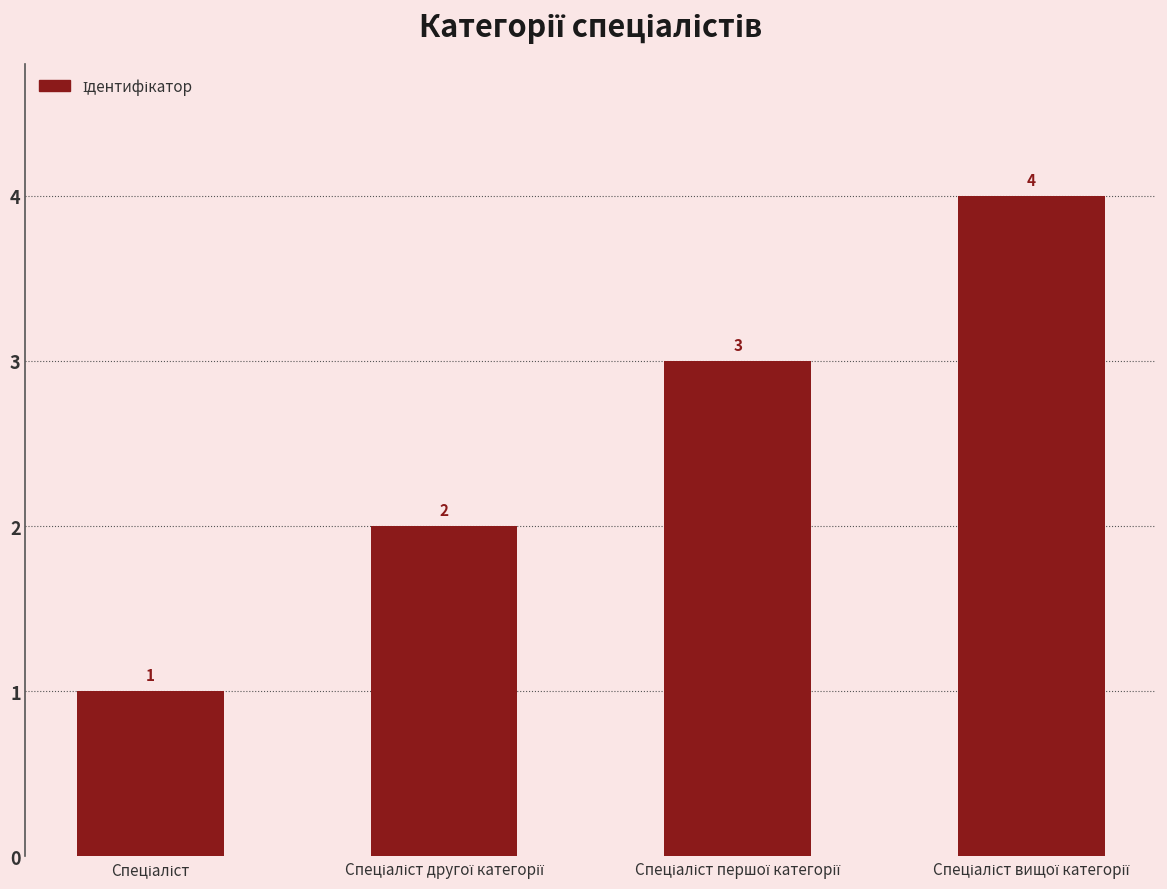

Count the values in the range 2 to 4.

3